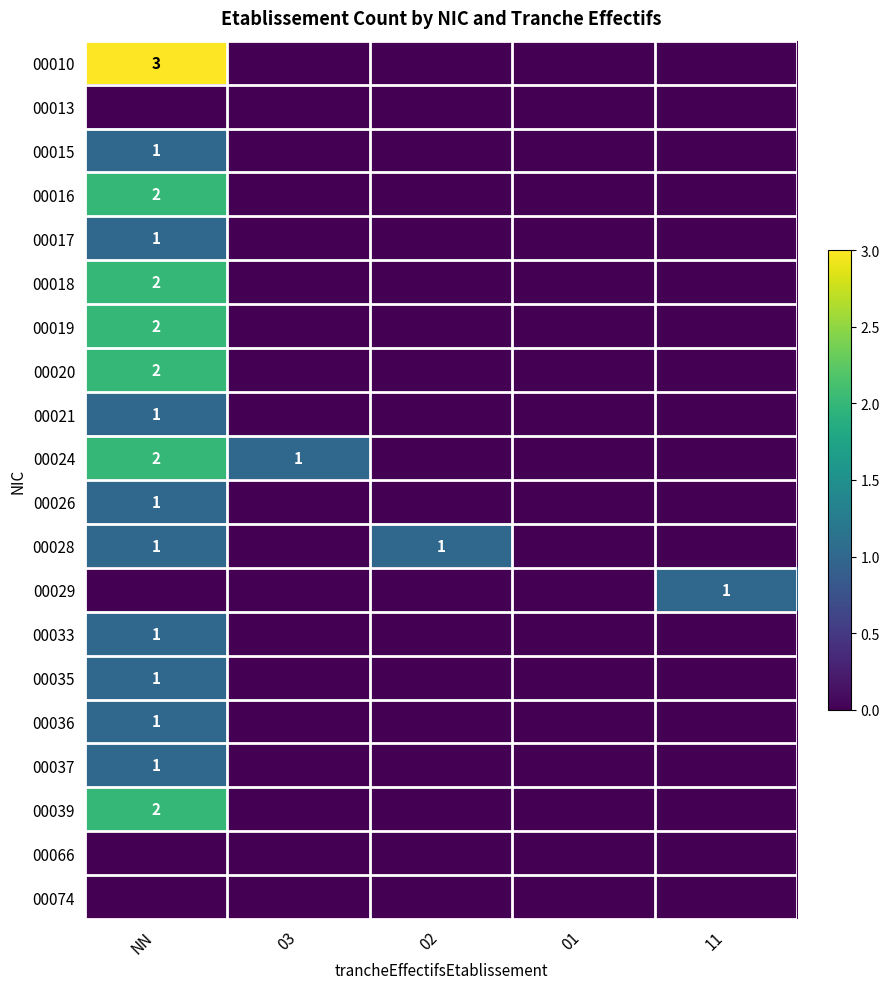

True or false: 00029 has a value of 1 at 11.

True